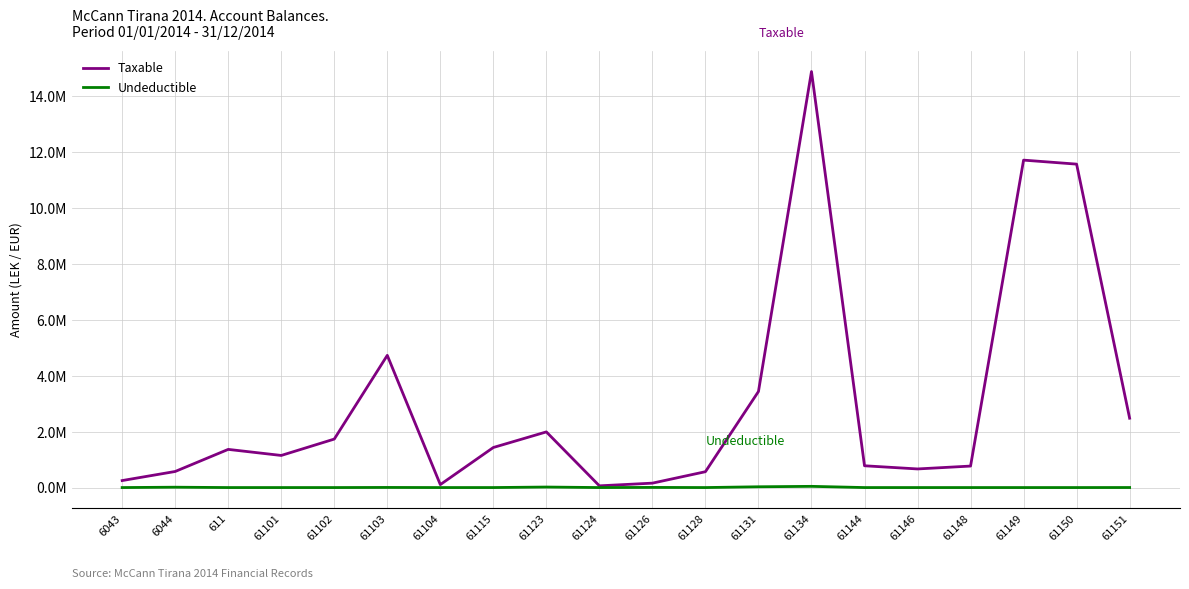

What is the maximum value shown in the chart?

14887859.8